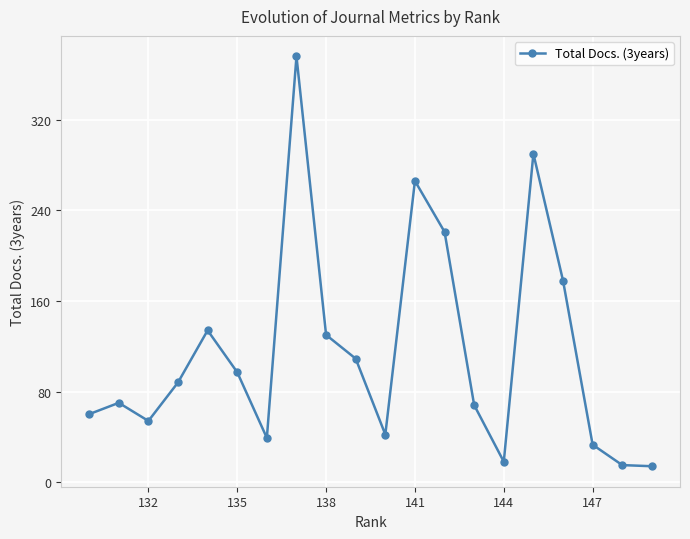

What is the average value?

115